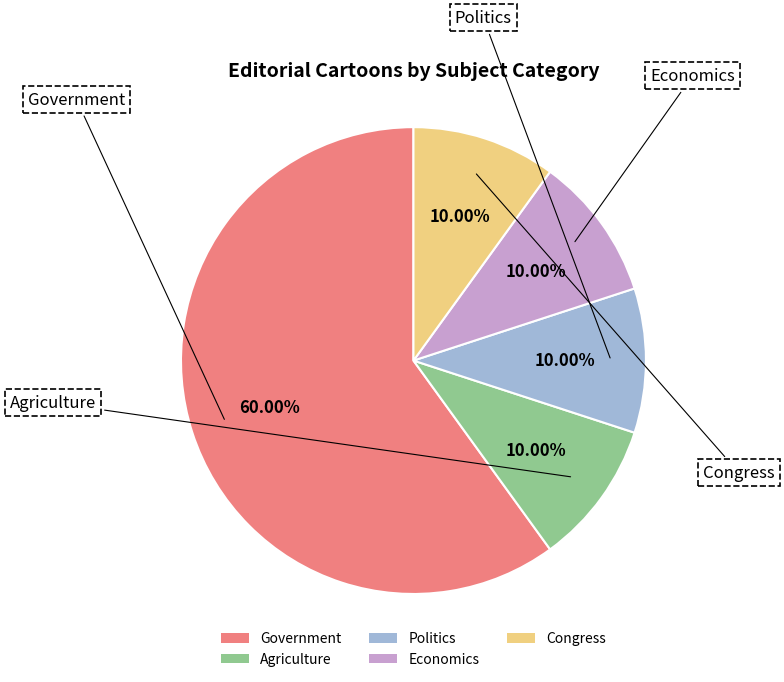

Which category has the biggest portion of the pie?

Government